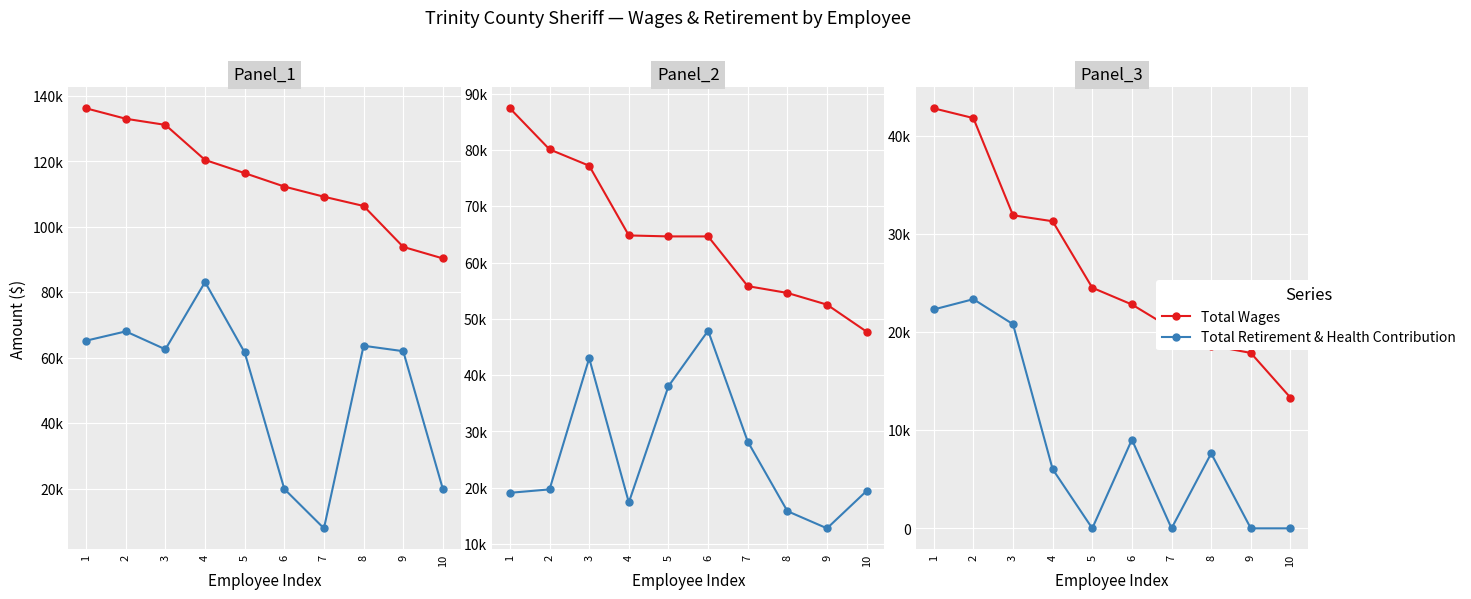

List the series in order of their overall mean, highest first.

Total Wages, Total Retirement & Health Contribution